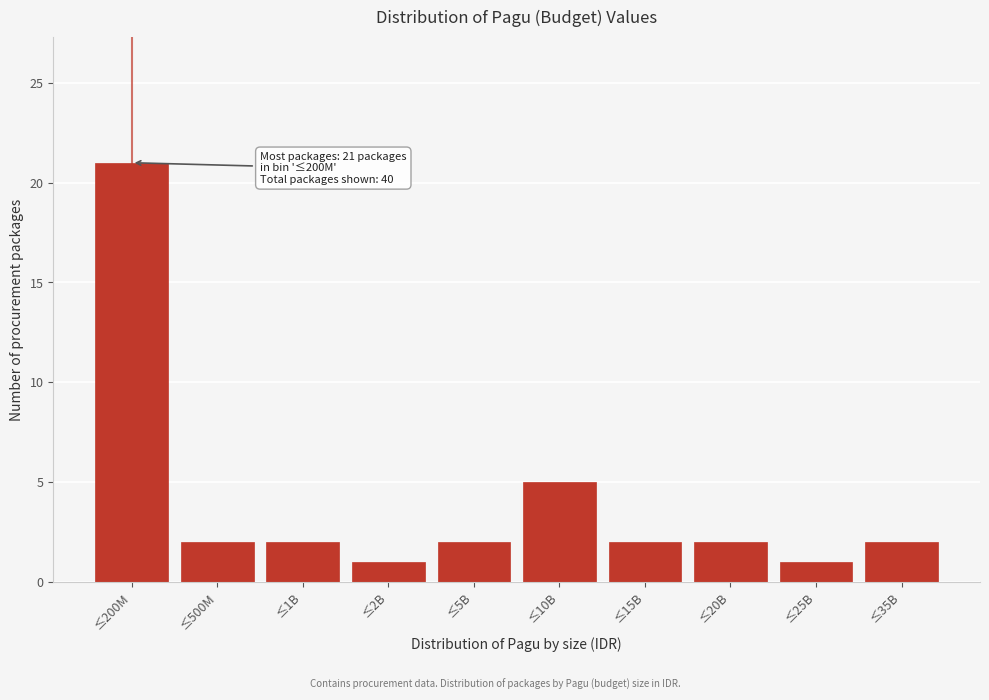

Reading right to left, list all the values displayed in this chart.

≤35B=2	≤25B=1	≤20B=2	≤15B=2	≤10B=5	≤5B=2	≤2B=1	≤1B=2	≤500M=2	≤200M=21